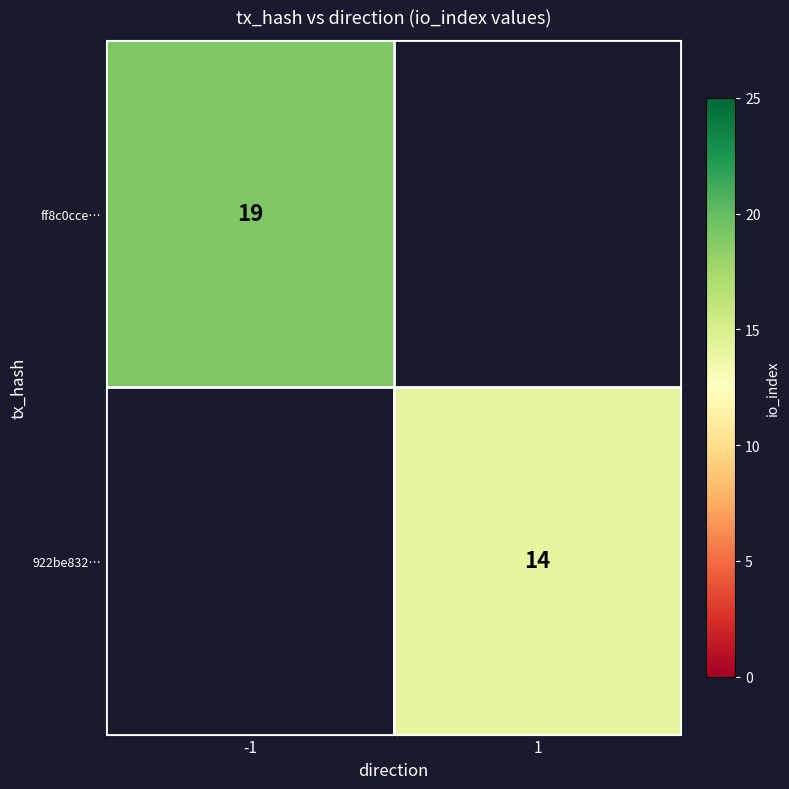

The 922be832… series shows 4 at 1. True or false?

False